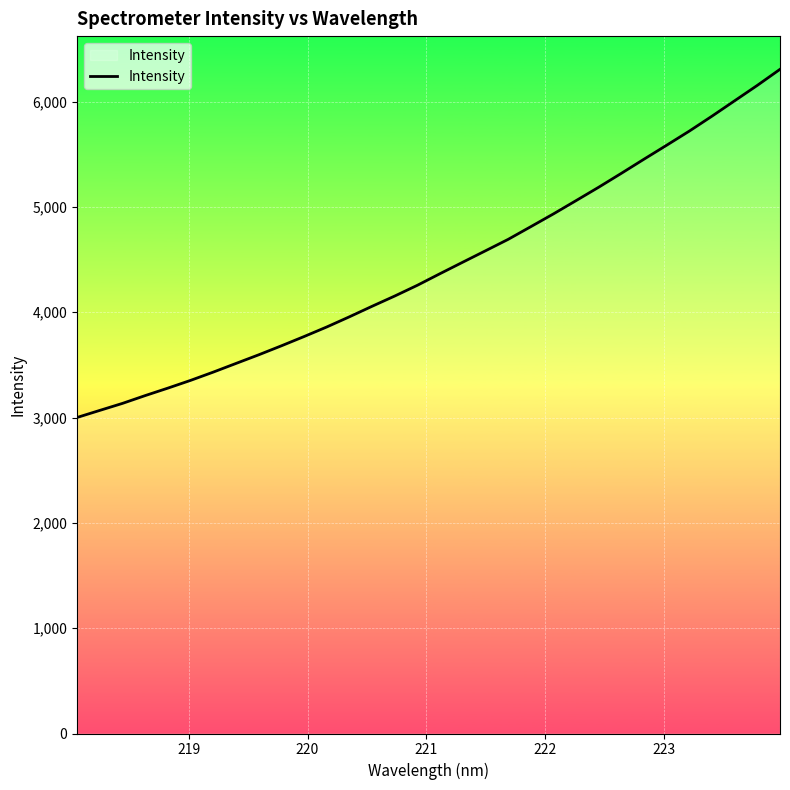

What is the greatest value displayed?

6306.5